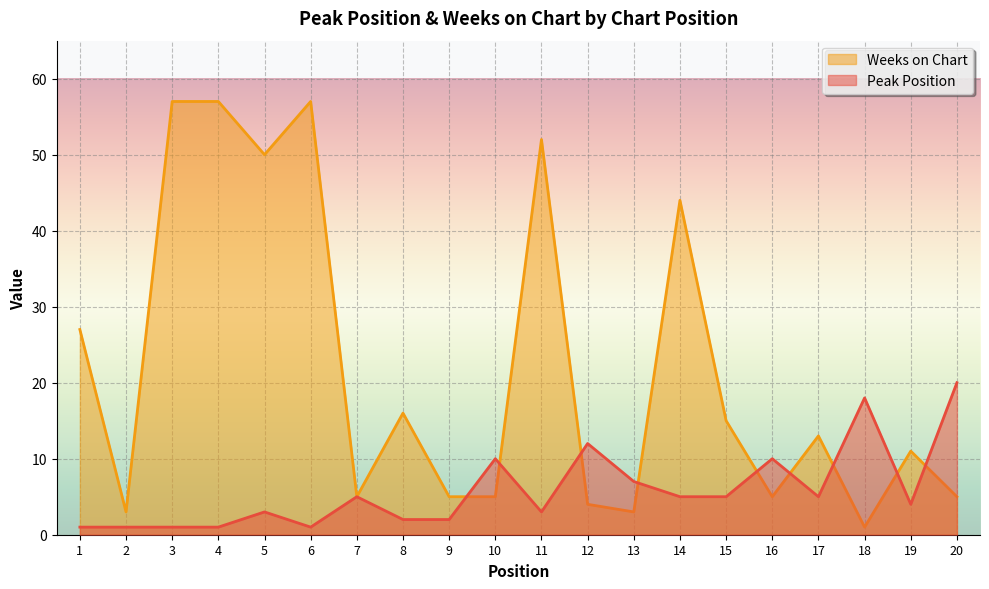

What is the sum of all Weeks on Chart values?

435